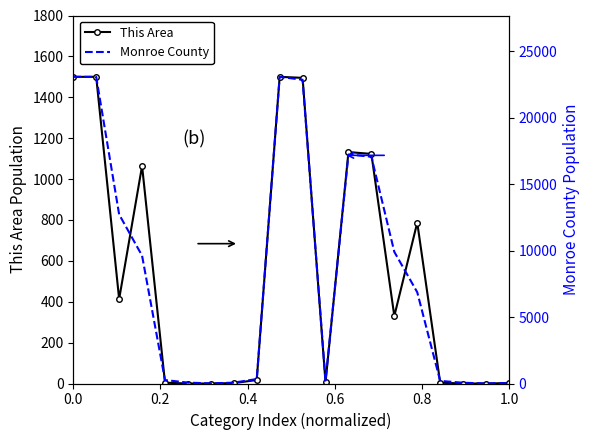

True or false: This Area has more than 0 interior local peaks.

True